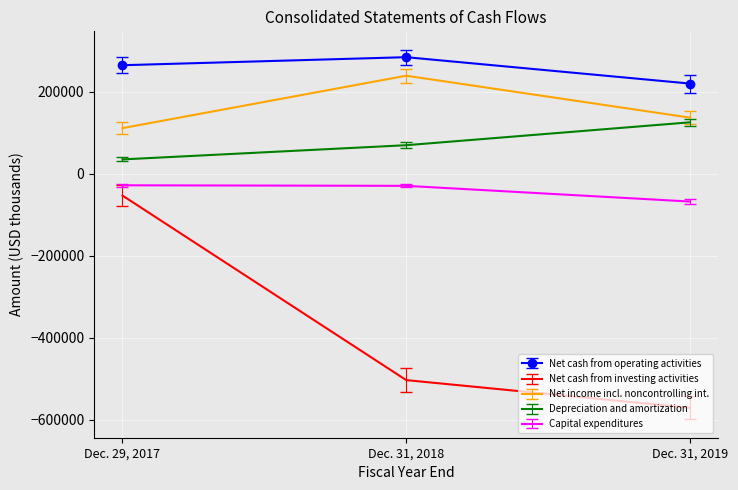

How many series are shown in this chart?

5